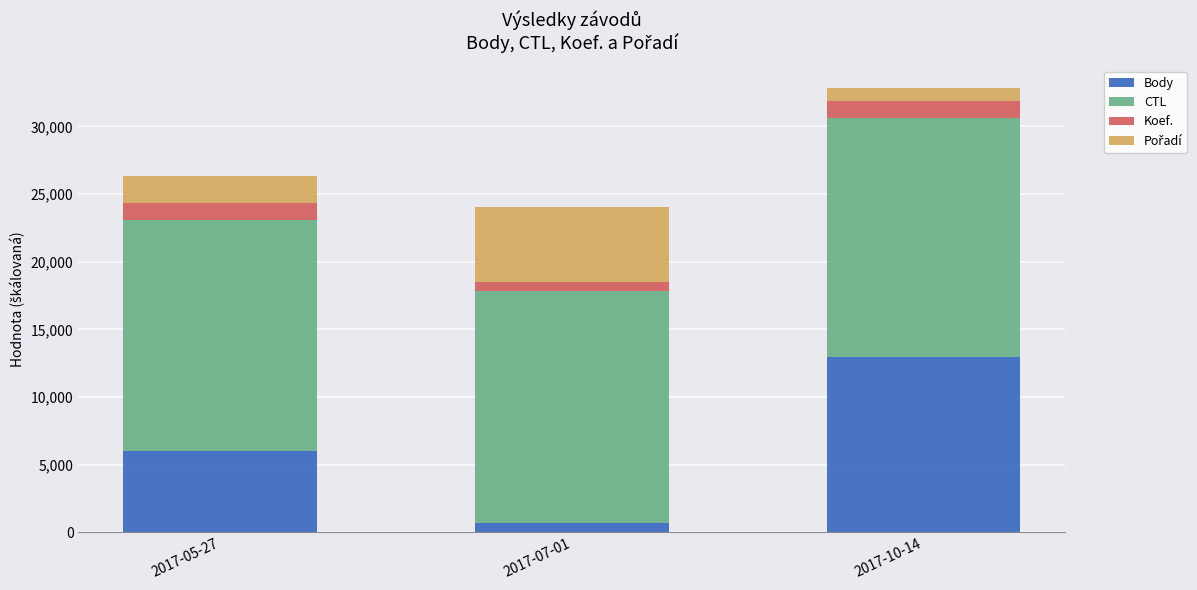

List the labels in order of Body value, smallest first.

2017-07-01, 2017-05-27, 2017-10-14